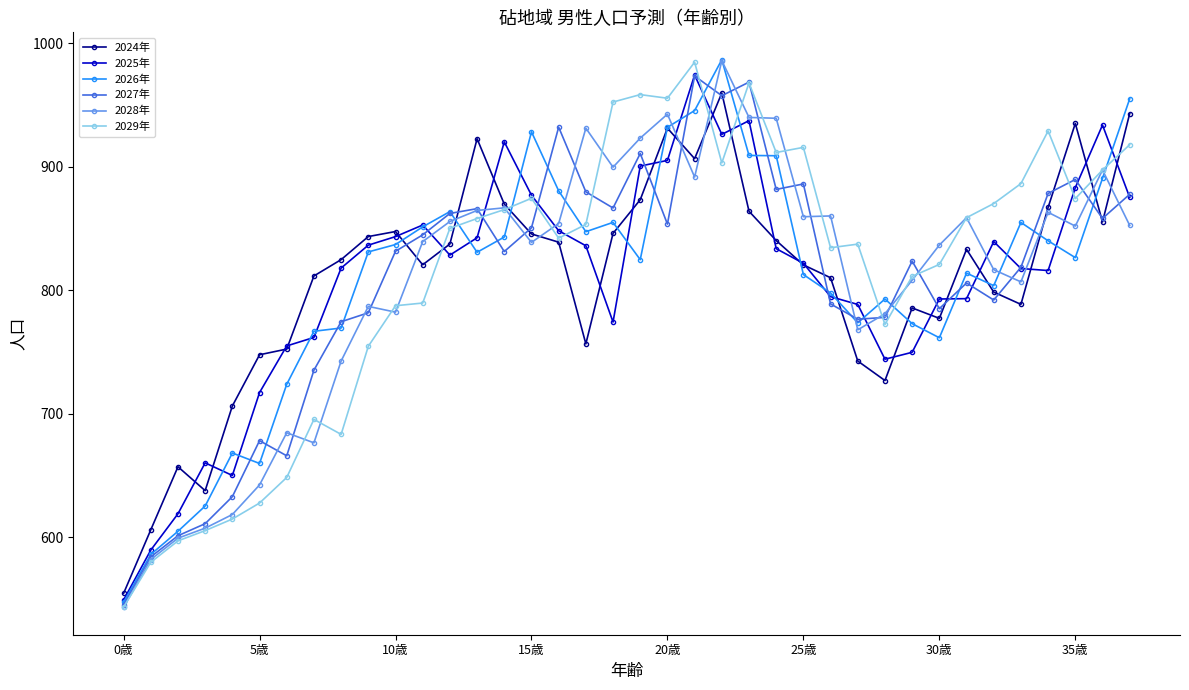

What is the value of the 2024年 point at the 33rd from the left?

798.4